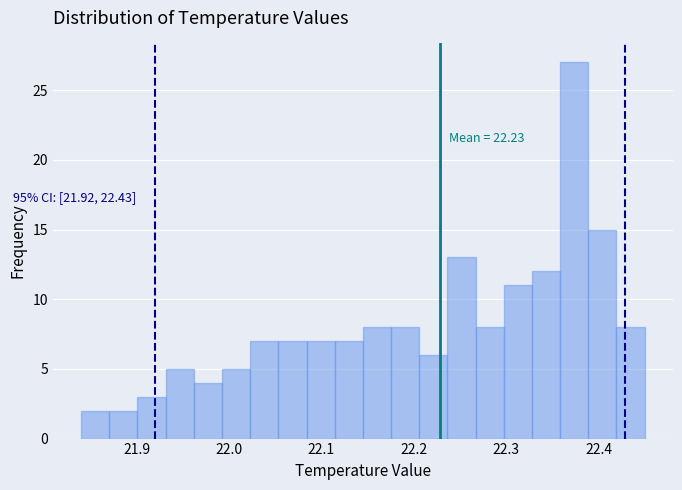

Around what value on the x-axis is the tallest bar? Give the approximate position of its centre, as read against the axis.

22.37